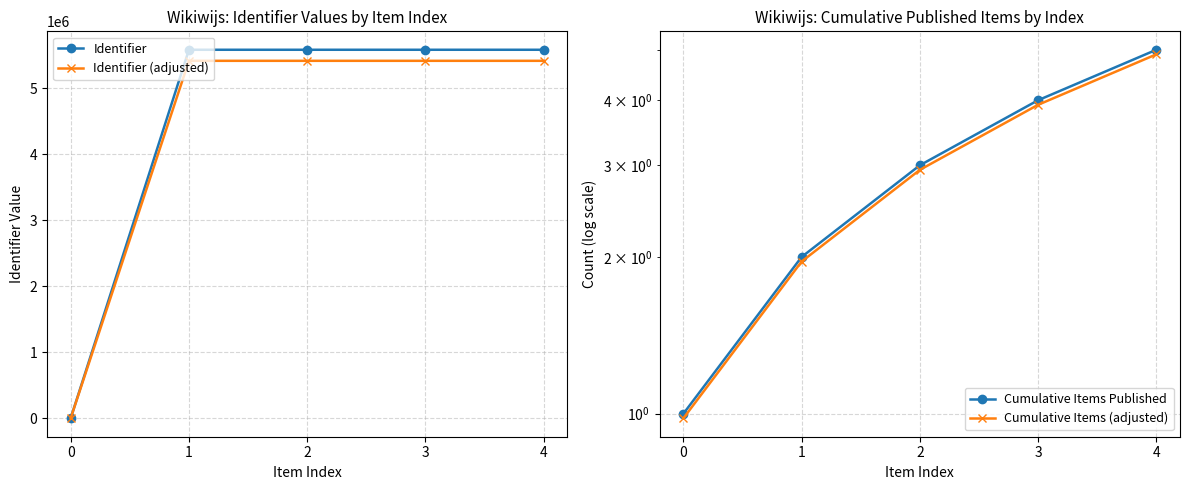

Reading right to left, list all the values displayed in this chart.

Identifier: 4=5587271.0	3=5587269.0	2=5587267.0	1=5587265.0	0=0.0
Identifier (adjusted): 4=5419652.9	3=5419650.9	2=5419649.0	1=5419647.0	0=0.0
Cumulative Items Published: 4=5.0	3=4.0	2=3.0	1=2.0	0=1.0
Cumulative Items (adjusted): 4=4.9	3=3.9	2=2.9	1=2.0	0=1.0